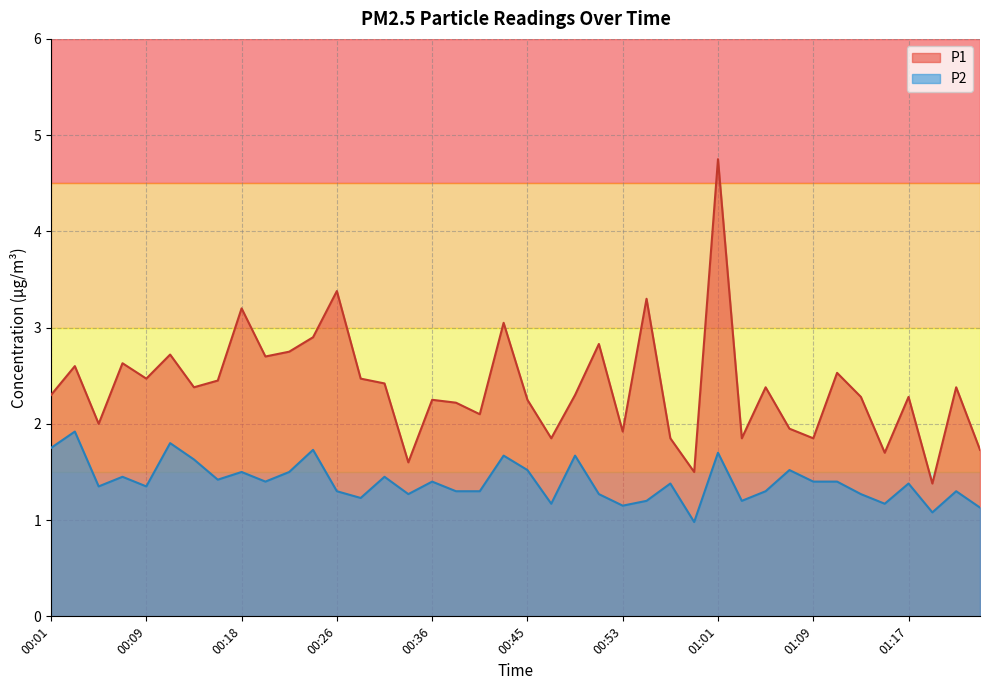

What is the label of the 3rd point from the right?

01:19